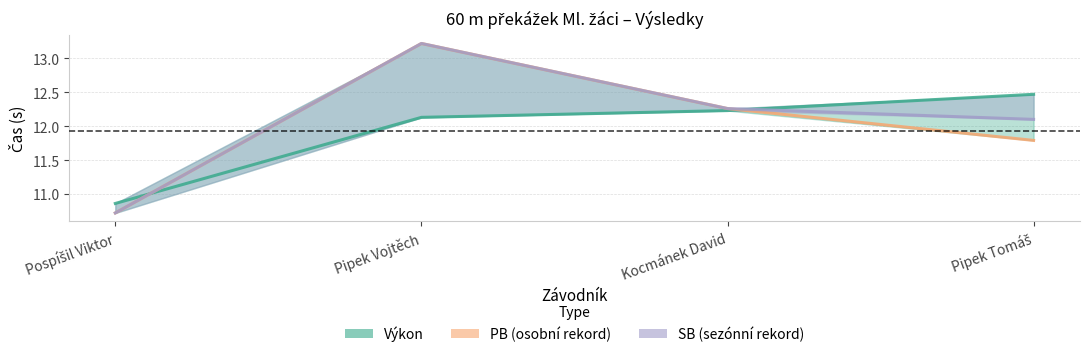

Which series ends up on top after the final intersection of SB and Výkon?

Výkon